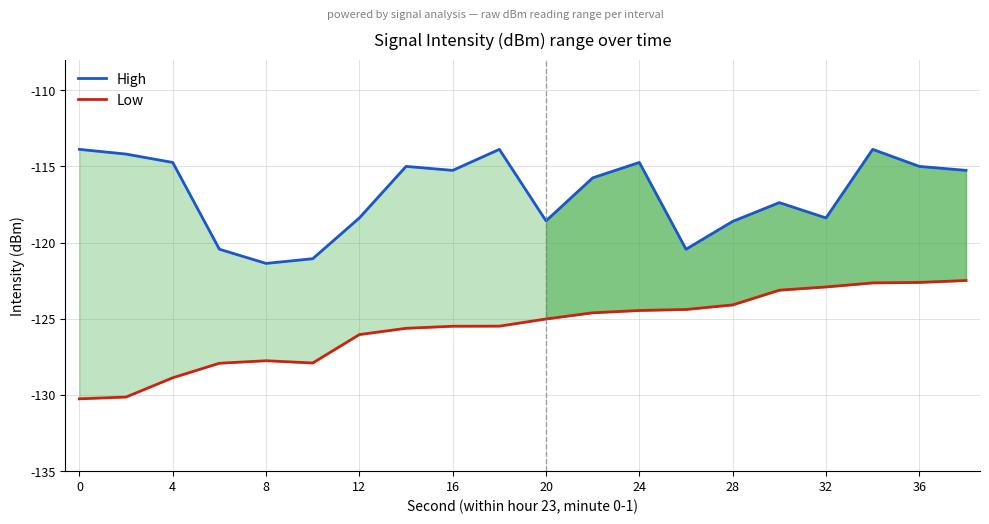

What is the value of the High point at the 9th from the left?

-115.3